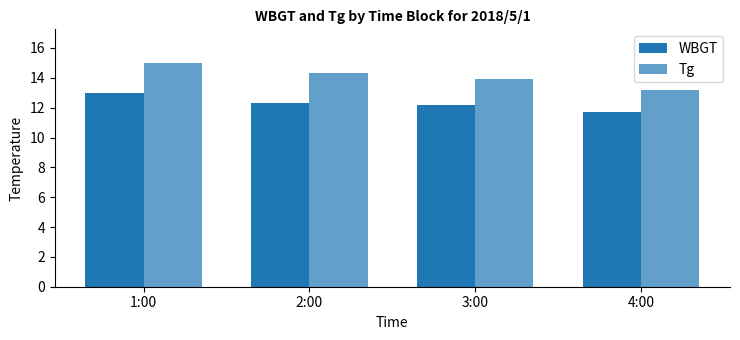

Are the bars grouped side by side (vs. stacked)?

Yes